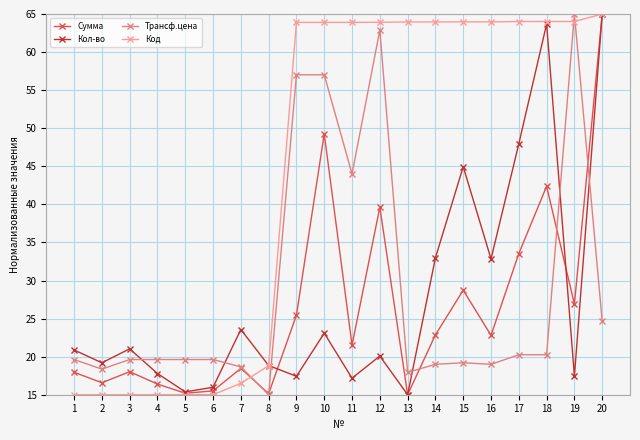

Which series ends up on top after the final intersection of Трансф.цена and Код?

Код